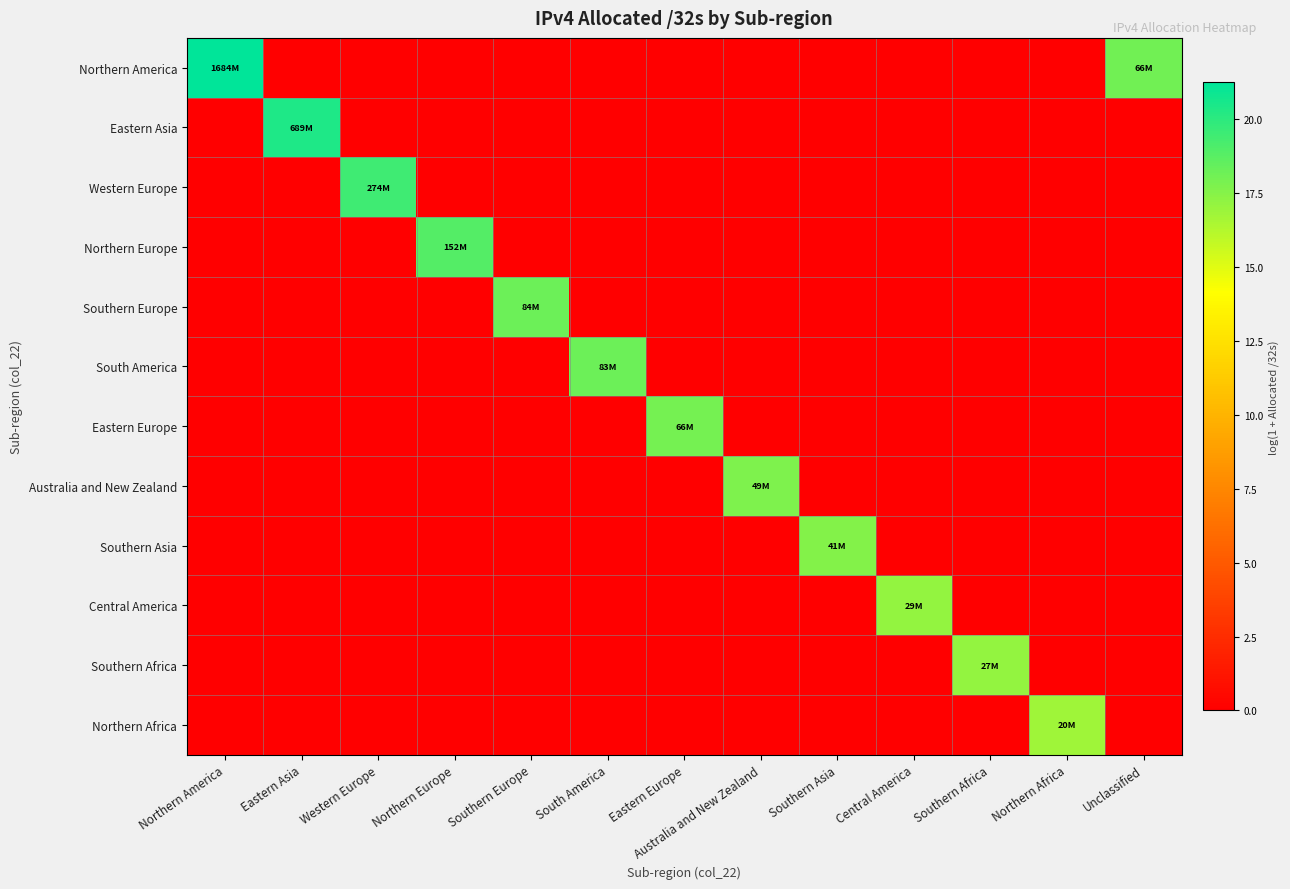

Reading left to right, list all the values displayed in this chart.

Northern America: Northern America=21.2	Eastern Asia=0.0	Western Europe=0.0	Northern Europe=0.0	Southern Europe=0.0	South America=0.0	Eastern Europe=0.0	Australia and New Zealand=0.0	Southern Asia=0.0	Central America=0.0	Southern Africa=0.0	Northern Africa=0.0	Unclassified=18.0
Eastern Asia: Northern America=0.0	Eastern Asia=20.4	Western Europe=0.0	Northern Europe=0.0	Southern Europe=0.0	South America=0.0	Eastern Europe=0.0	Australia and New Zealand=0.0	Southern Asia=0.0	Central America=0.0	Southern Africa=0.0	Northern Africa=0.0	Unclassified=0.0
Western Europe: Northern America=0.0	Eastern Asia=0.0	Western Europe=19.4	Northern Europe=0.0	Southern Europe=0.0	South America=0.0	Eastern Europe=0.0	Australia and New Zealand=0.0	Southern Asia=0.0	Central America=0.0	Southern Africa=0.0	Northern Africa=0.0	Unclassified=0.0
Northern Europe: Northern America=0.0	Eastern Asia=0.0	Western Europe=0.0	Northern Europe=18.8	Southern Europe=0.0	South America=0.0	Eastern Europe=0.0	Australia and New Zealand=0.0	Southern Asia=0.0	Central America=0.0	Southern Africa=0.0	Northern Africa=0.0	Unclassified=0.0
Southern Europe: Northern America=0.0	Eastern Asia=0.0	Western Europe=0.0	Northern Europe=0.0	Southern Europe=18.2	South America=0.0	Eastern Europe=0.0	Australia and New Zealand=0.0	Southern Asia=0.0	Central America=0.0	Southern Africa=0.0	Northern Africa=0.0	Unclassified=0.0
South America: Northern America=0.0	Eastern Asia=0.0	Western Europe=0.0	Northern Europe=0.0	Southern Europe=0.0	South America=18.2	Eastern Europe=0.0	Australia and New Zealand=0.0	Southern Asia=0.0	Central America=0.0	Southern Africa=0.0	Northern Africa=0.0	Unclassified=0.0
Eastern Europe: Northern America=0.0	Eastern Asia=0.0	Western Europe=0.0	Northern Europe=0.0	Southern Europe=0.0	South America=0.0	Eastern Europe=18.0	Australia and New Zealand=0.0	Southern Asia=0.0	Central America=0.0	Southern Africa=0.0	Northern Africa=0.0	Unclassified=0.0
Australia and New Zealand: Northern America=0.0	Eastern Asia=0.0	Western Europe=0.0	Northern Europe=0.0	Southern Europe=0.0	South America=0.0	Eastern Europe=0.0	Australia and New Zealand=17.7	Southern Asia=0.0	Central America=0.0	Southern Africa=0.0	Northern Africa=0.0	Unclassified=0.0
Southern Asia: Northern America=0.0	Eastern Asia=0.0	Western Europe=0.0	Northern Europe=0.0	Southern Europe=0.0	South America=0.0	Eastern Europe=0.0	Australia and New Zealand=0.0	Southern Asia=17.5	Central America=0.0	Southern Africa=0.0	Northern Africa=0.0	Unclassified=0.0
Central America: Northern America=0.0	Eastern Asia=0.0	Western Europe=0.0	Northern Europe=0.0	Southern Europe=0.0	South America=0.0	Eastern Europe=0.0	Australia and New Zealand=0.0	Southern Asia=0.0	Central America=17.2	Southern Africa=0.0	Northern Africa=0.0	Unclassified=0.0
Southern Africa: Northern America=0.0	Eastern Asia=0.0	Western Europe=0.0	Northern Europe=0.0	Southern Europe=0.0	South America=0.0	Eastern Europe=0.0	Australia and New Zealand=0.0	Southern Asia=0.0	Central America=0.0	Southern Africa=17.1	Northern Africa=0.0	Unclassified=0.0
Northern Africa: Northern America=0.0	Eastern Asia=0.0	Western Europe=0.0	Northern Europe=0.0	Southern Europe=0.0	South America=0.0	Eastern Europe=0.0	Australia and New Zealand=0.0	Southern Asia=0.0	Central America=0.0	Southern Africa=0.0	Northern Africa=16.8	Unclassified=0.0